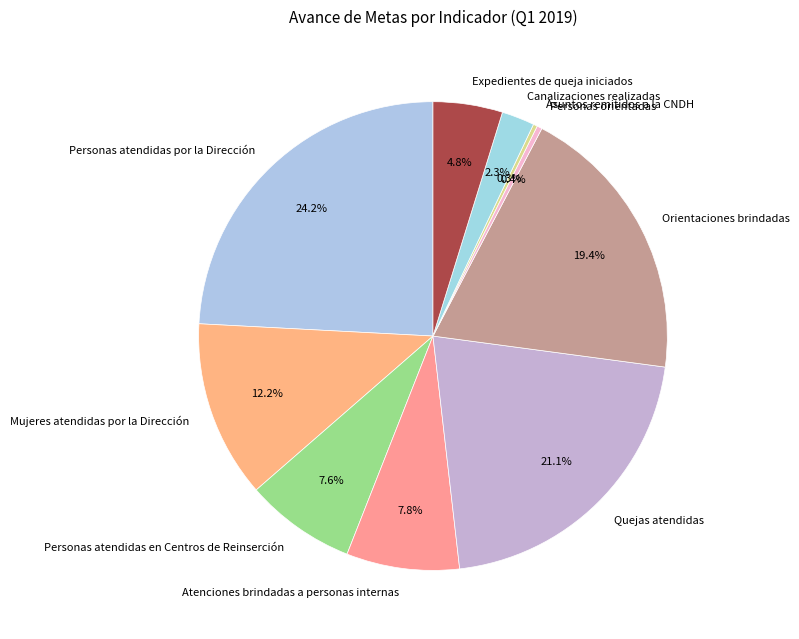

Which has a higher value, Expedientes de queja iniciados or Asuntos remitidos a la CNDH?

Expedientes de queja iniciados